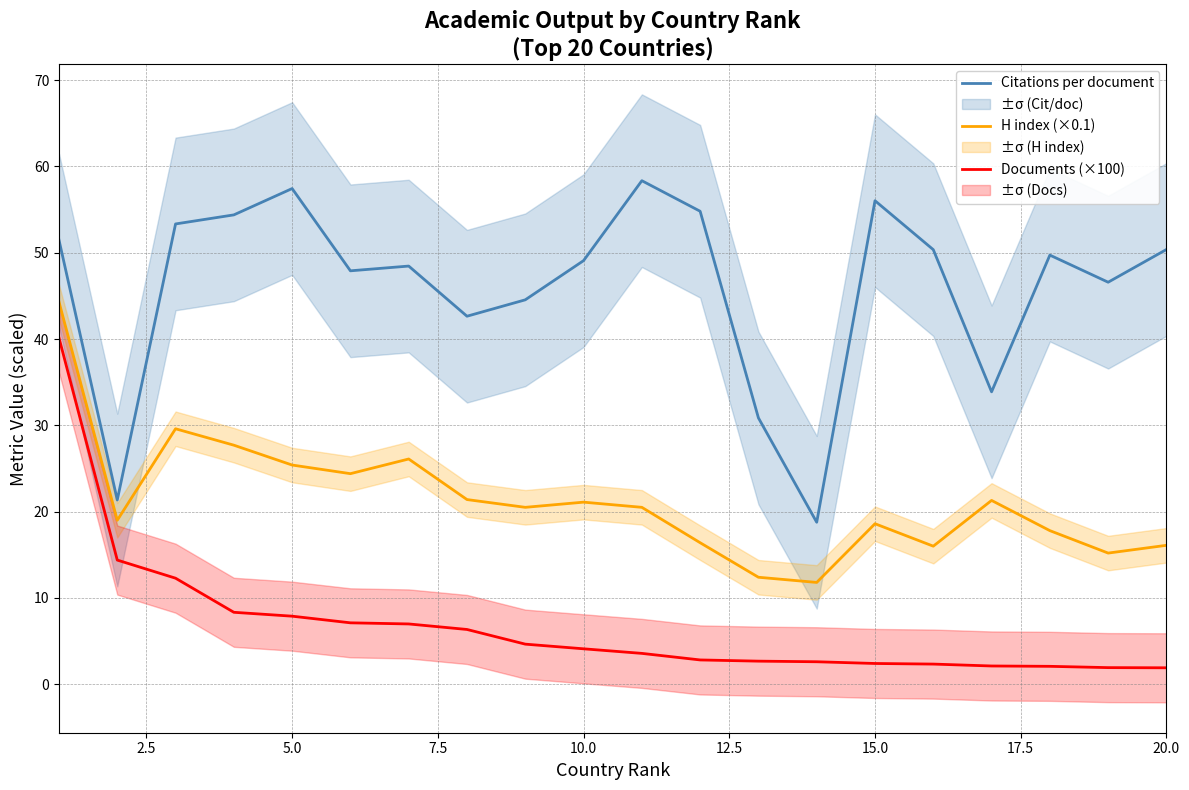

How many lines are shown in the chart?

3